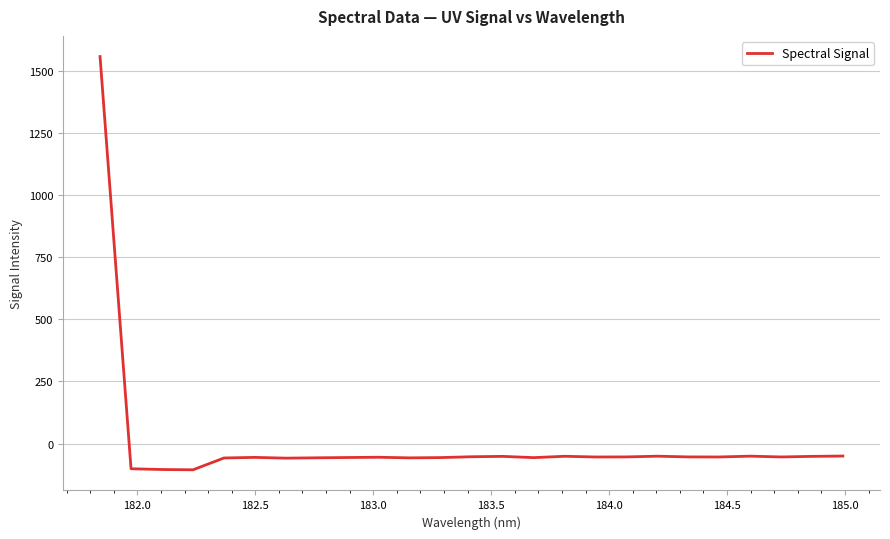

What is the minimum value shown in the chart?

-105.7